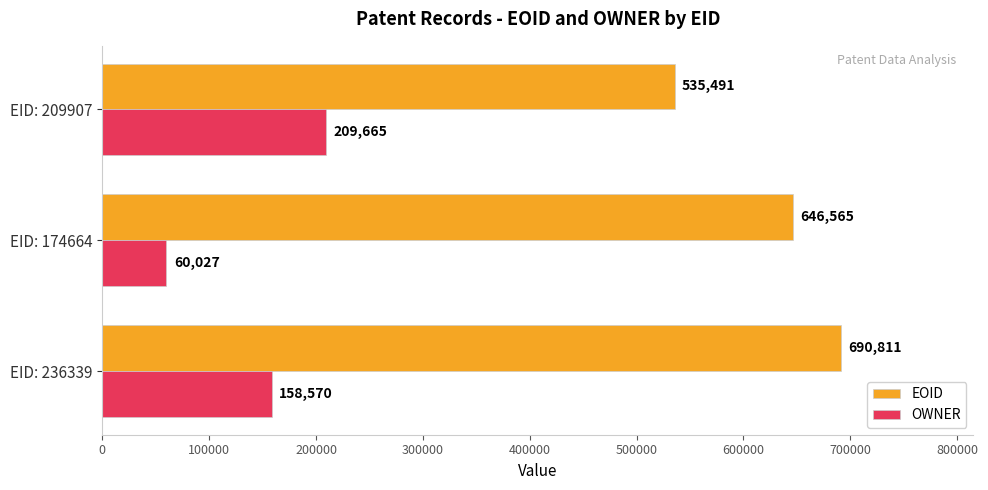

At EID: 236339, list the series in order from largest to smallest.

EOID, OWNER